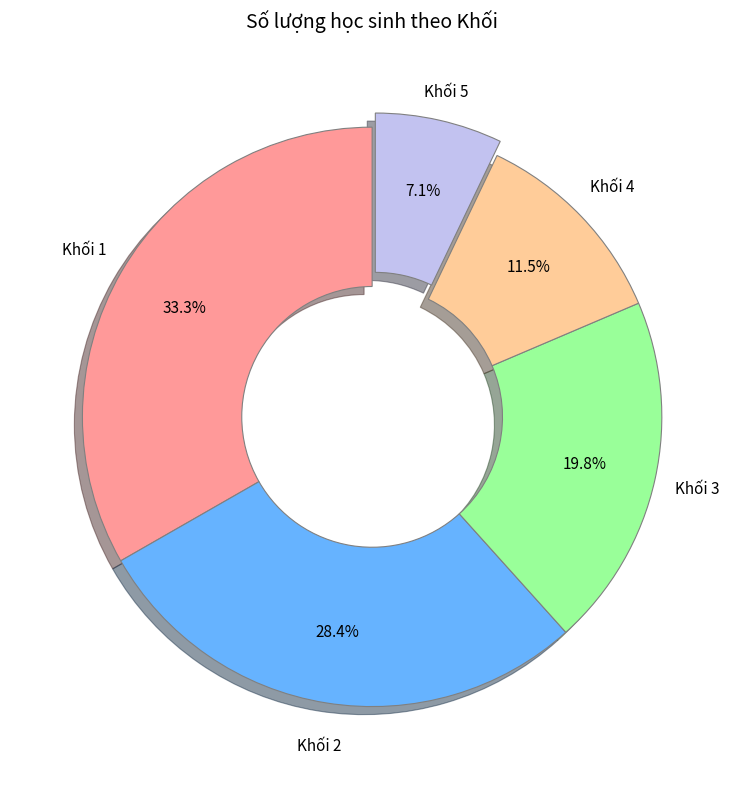

Is there a majority slice in this chart?

No